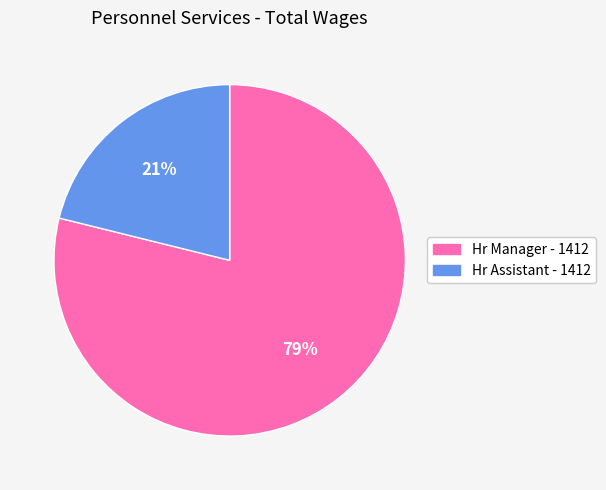

Combined, do Hr Manager - 1412 and Hr Assistant - 1412 account for over 50%?

Yes